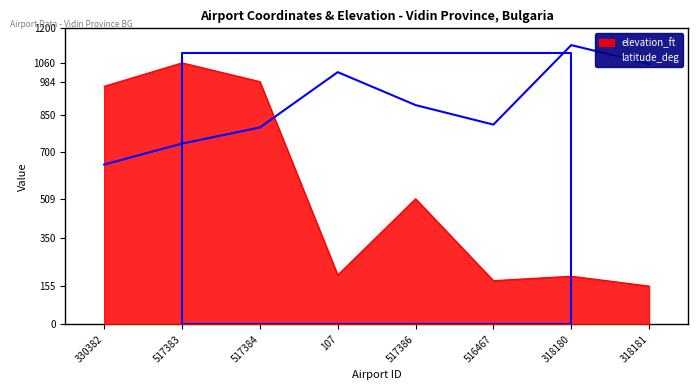

What is the sum of the elevation_ft values at 517384 and 107?

1184.0